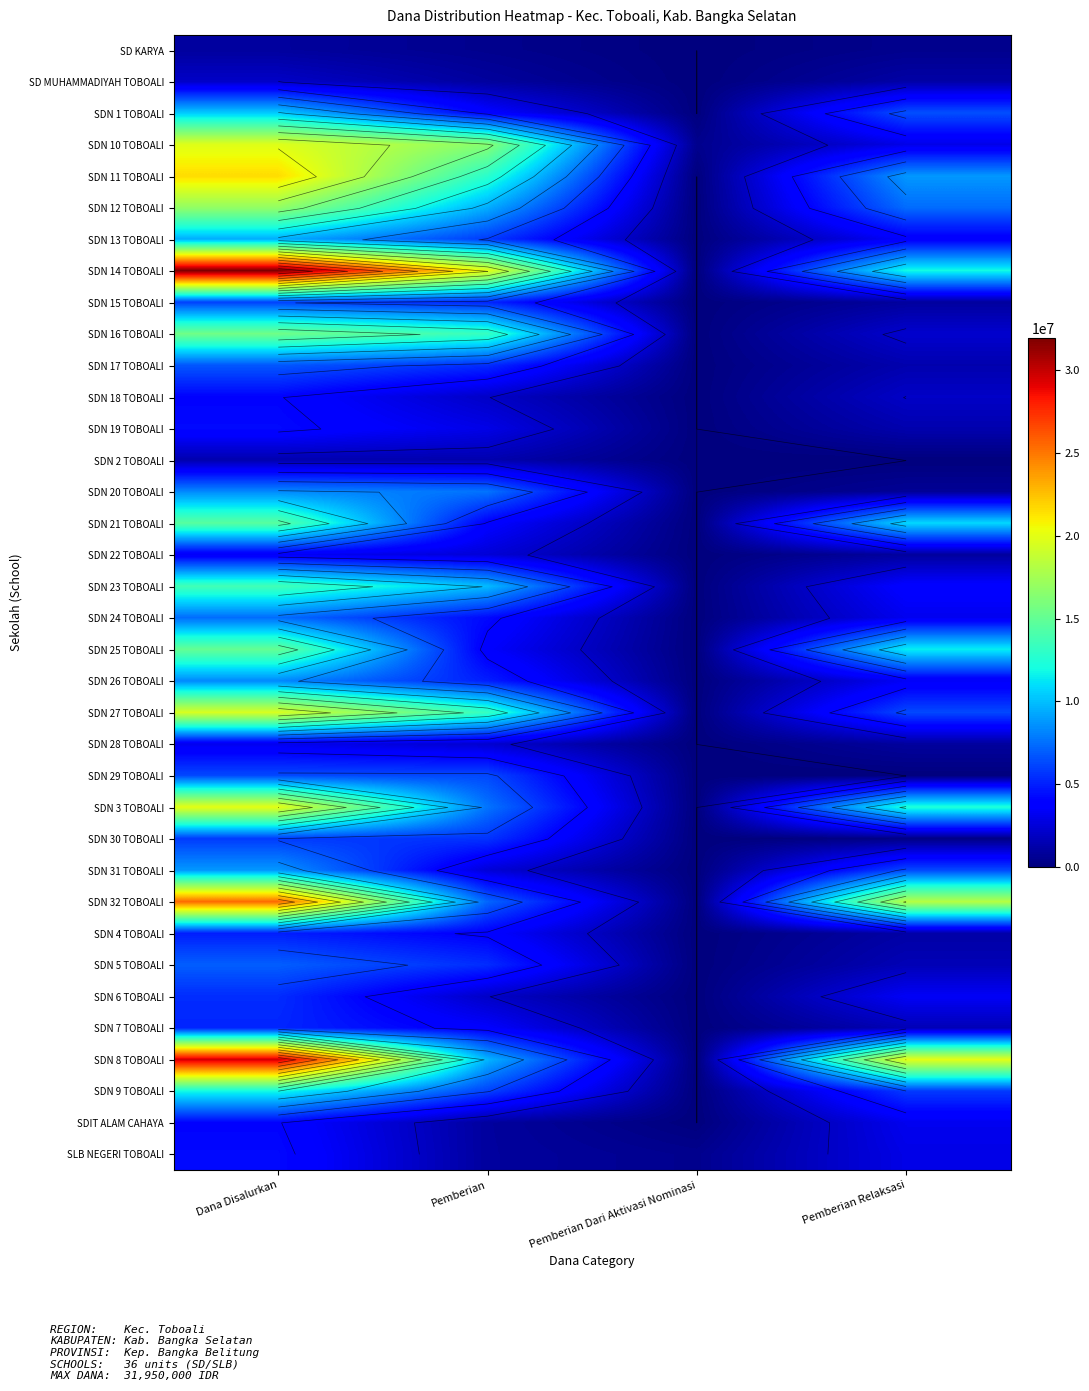

True or false: SDN 16 TOBOALI has a value of -6873859 at Pemberian Dari Aktivasi Nominasi.

False